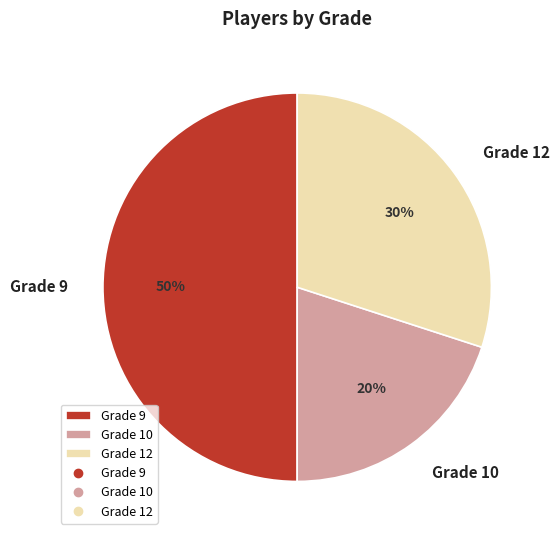

Combined, do Grade 9 and Grade 12 account for over 50%?

Yes